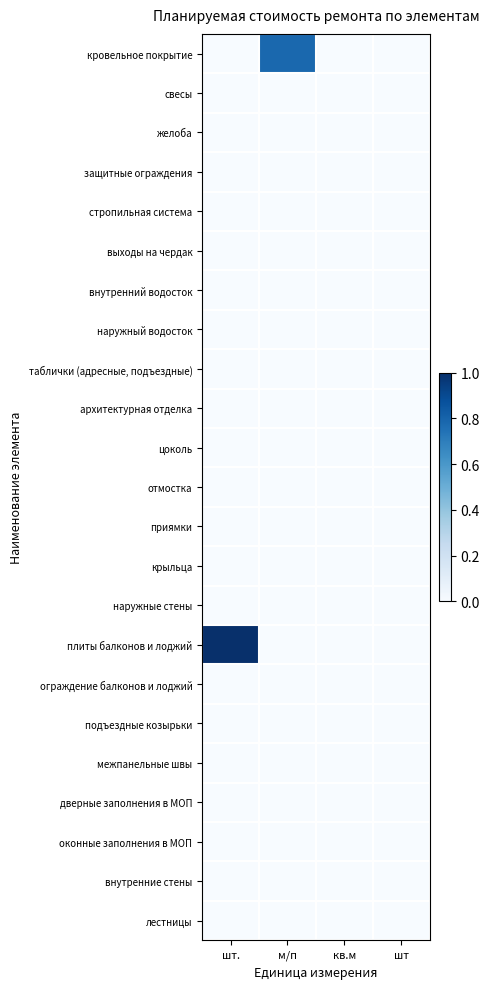

Reading right to left, what are all the values shown in this chart?

кровельное покрытие: шт=0.0	кв.м=0.0	м/п=0.8	шт.=0.0
свесы: шт=0.0	кв.м=0.0	м/п=0.0	шт.=0.0
желоба: шт=0.0	кв.м=0.0	м/п=0.0	шт.=0.0
защитные ограждения: шт=0.0	кв.м=0.0	м/п=0.0	шт.=0.0
стропильная система: шт=0.0	кв.м=0.0	м/п=0.0	шт.=0.0
выходы на чердак: шт=0.0	кв.м=0.0	м/п=0.0	шт.=0.0
внутренний водосток: шт=0.0	кв.м=0.0	м/п=0.0	шт.=0.0
наружный водосток: шт=0.0	кв.м=0.0	м/п=0.0	шт.=0.0
таблички (адресные, подъездные): шт=0.0	кв.м=0.0	м/п=0.0	шт.=0.0
архитектурная отделка: шт=0.0	кв.м=0.0	м/п=0.0	шт.=0.0
цоколь: шт=0.0	кв.м=0.0	м/п=0.0	шт.=0.0
отмостка: шт=0.0	кв.м=0.0	м/п=0.0	шт.=0.0
приямки: шт=0.0	кв.м=0.0	м/п=0.0	шт.=0.0
крыльца: шт=0.0	кв.м=0.0	м/п=0.0	шт.=0.0
наружные стены: шт=0.0	кв.м=0.0	м/п=0.0	шт.=0.0
плиты балконов и лоджий: шт=0.0	кв.м=0.0	м/п=0.0	шт.=1.0
ограждение балконов и лоджий: шт=0.0	кв.м=0.0	м/п=0.0	шт.=0.0
подъездные козырьки: шт=0.0	кв.м=0.0	м/п=0.0	шт.=0.0
межпанельные швы: шт=0.0	кв.м=0.0	м/п=0.0	шт.=0.0
дверные заполнения в МОП: шт=0.0	кв.м=0.0	м/п=0.0	шт.=0.0
оконные заполнения в МОП: шт=0.0	кв.м=0.0	м/п=0.0	шт.=0.0
внутренние стены: шт=0.0	кв.м=0.0	м/п=0.0	шт.=0.0
лестницы: шт=0.0	кв.м=0.0	м/п=0.0	шт.=0.0